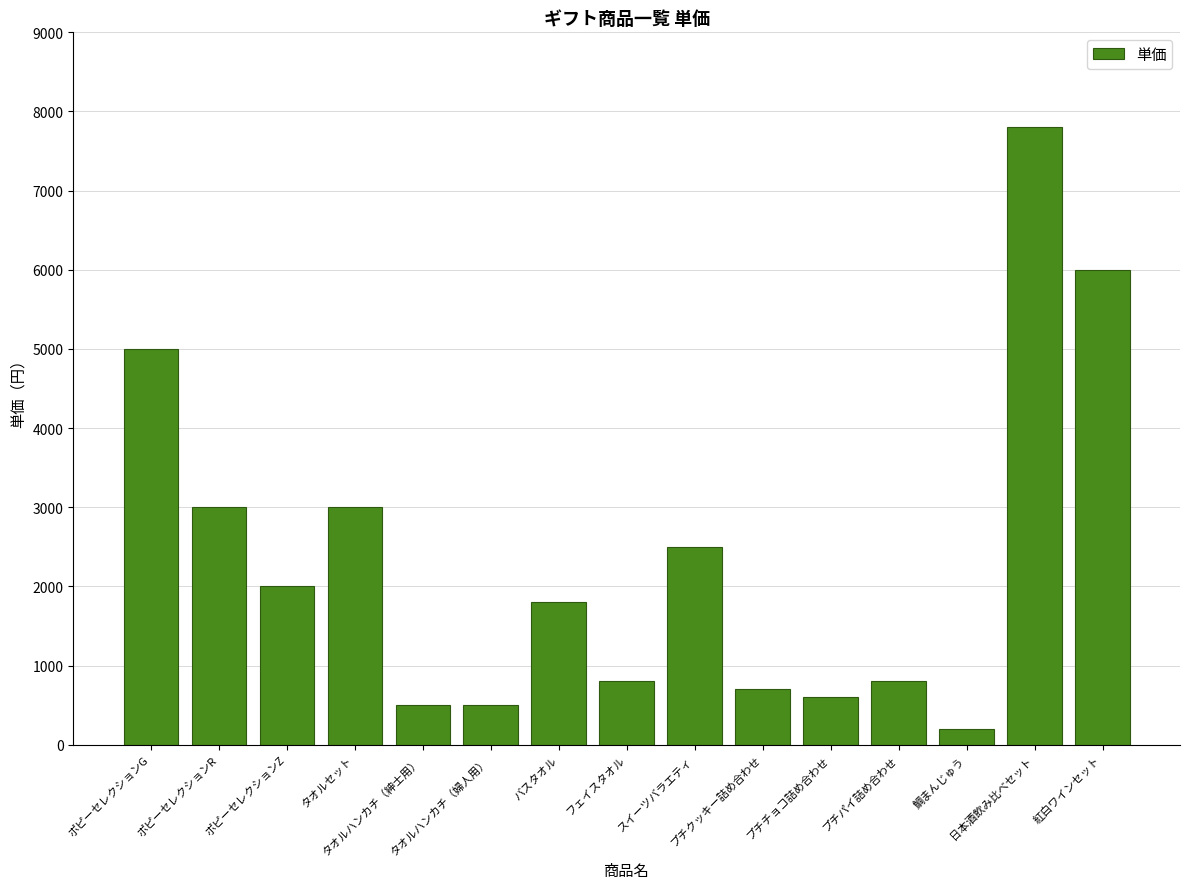

Which category has the highest value across all series?

日本酒飲み比べセット